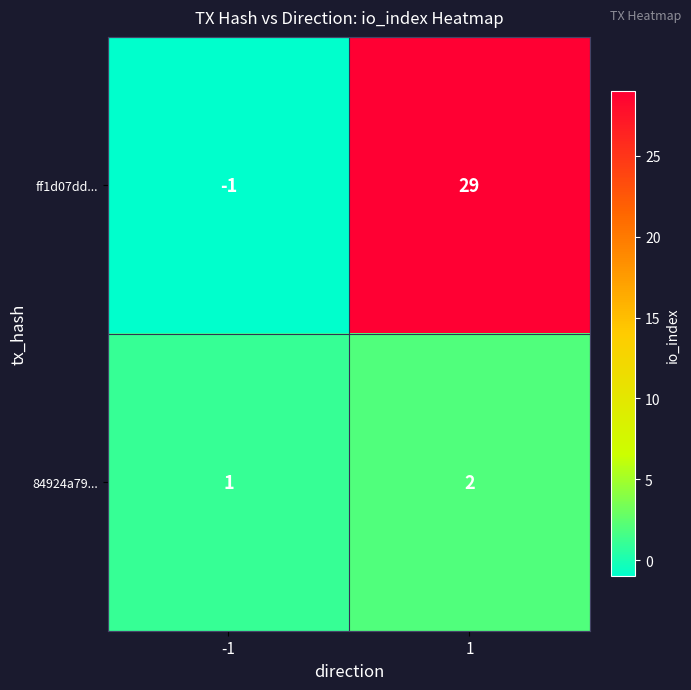

What is the sum of the ff1d07dd... values at -1 and 1?

28